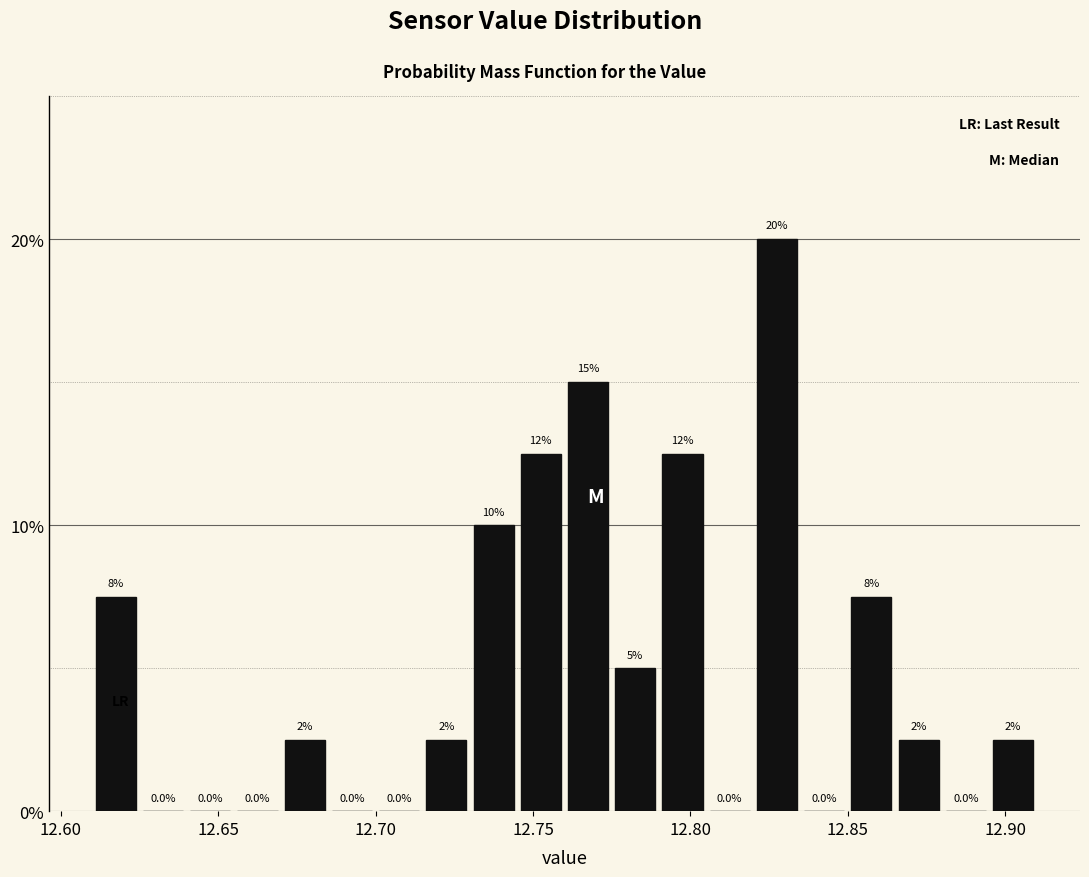

Around what value on the x-axis is the tallest bar? Give the approximate position of its centre, as read against the axis.

12.830